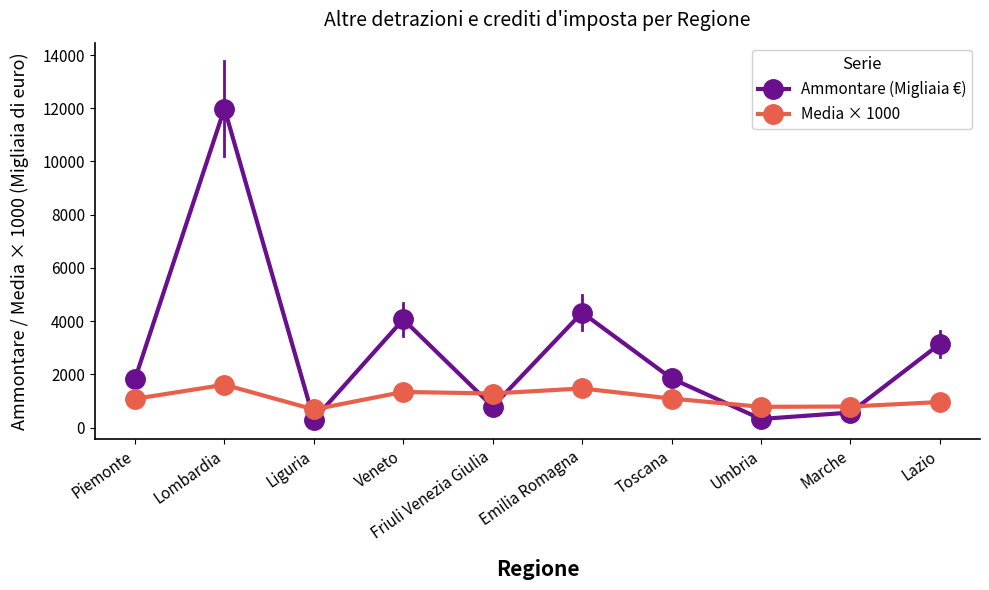

The value of Ammontare (Migliaia €) at Veneto is 4064. True or false?

True